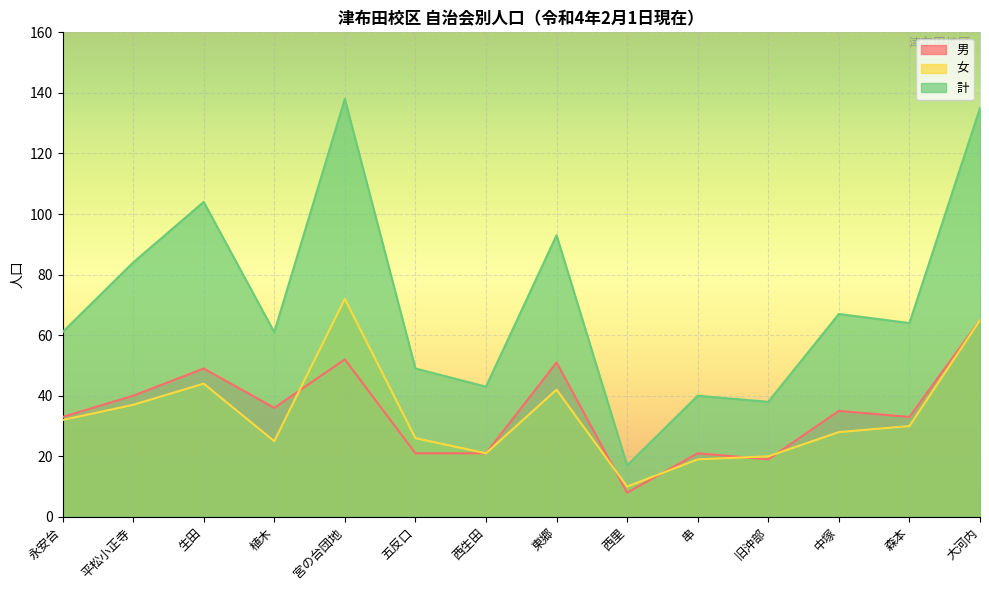

Reading left to right, extract all data points from this chart.

男: 永安台=33	平松小正寺=40	生田=49	植木=36	宮の台団地=52	五反口=21	西生田=21	東郷=51	西里=8	串=21	旧沖部=19	中塚=35	森本=33	大河内=65
女: 永安台=32	平松小正寺=37	生田=44	植木=25	宮の台団地=72	五反口=26	西生田=21	東郷=42	西里=10	串=19	旧沖部=20	中塚=28	森本=30	大河内=65
計: 永安台=61	平松小正寺=84	生田=104	植木=61	宮の台団地=138	五反口=49	西生田=43	東郷=93	西里=17	串=40	旧沖部=38	中塚=67	森本=64	大河内=135